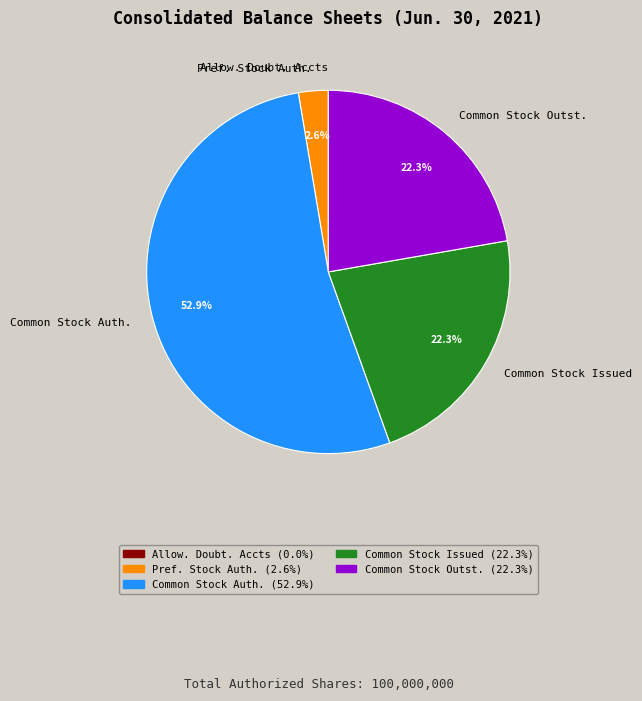

Which slice is the largest?

Common Stock Auth.